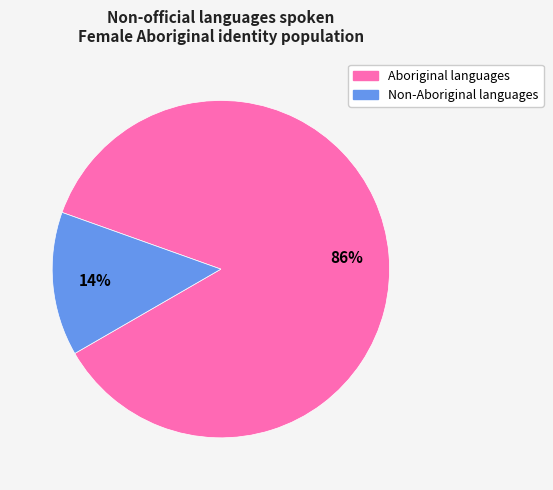

Does Non-Aboriginal languages account for over 50% of the chart?

No